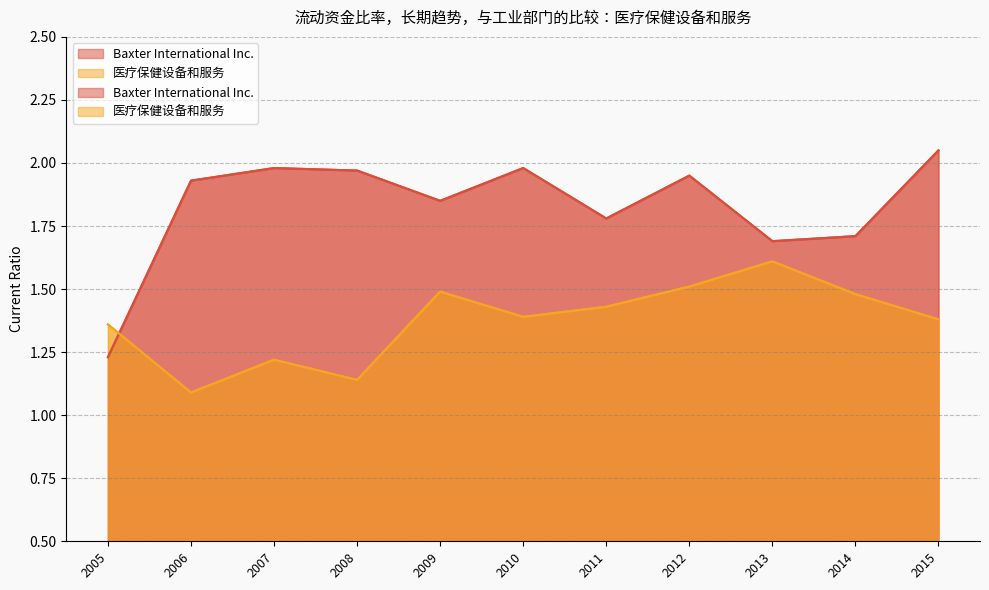

Reading left to right, extract all data points from this chart.

Baxter International Inc.: 1.2	1.9	2.0	2.0	1.9	2.0	1.8	1.9	1.7	1.7	2.0
医疗保健设备和服务: 1.4	1.1	1.2	1.1	1.5	1.4	1.4	1.5	1.6	1.5	1.4